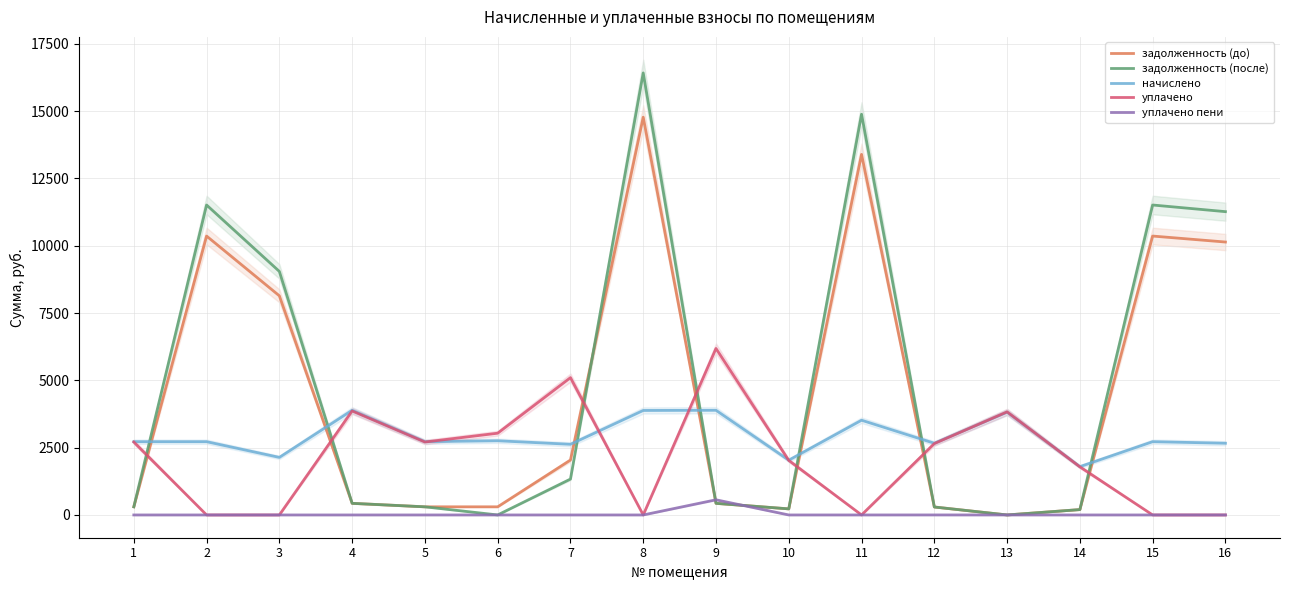

At which label does уплачено first exceed 2650?

1